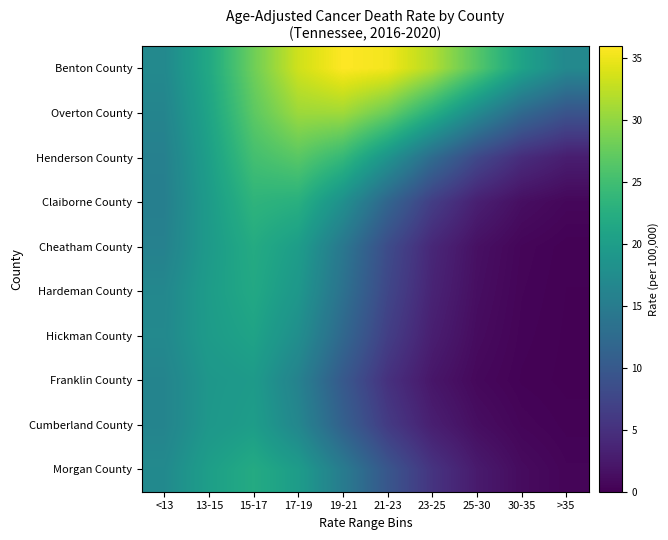

Reading left to right, extract all data points from this chart.

Benton County: <13=17.0	13-15=21.6	15-17=28.1	17-19=33.4	19-21=36.0	21-23=35.4	23-25=31.9	25-30=26.6	30-35=20.9	>35=16.9
Overton County: <13=16.3	13-15=21.0	15-17=26.9	17-19=30.7	19-21=30.9	21-23=27.8	23-25=22.7	25-30=17.1	30-35=12.3	>35=9.3
Henderson County: <13=15.7	13-15=20.3	15-17=25.2	17-19=26.7	19-21=24.0	21-23=18.6	23-25=12.7	25-30=7.8	30-35=4.6	>35=3.0
Claiborne County: <13=15.5	13-15=19.7	15-17=23.4	17-19=22.7	19-21=18.0	21-23=11.8	23-25=6.5	25-30=3.2	30-35=1.4	>35=0.7
Cheatham County: <13=15.8	13-15=19.6	15-17=22.1	17-19=20.0	19-21=14.4	21-23=8.3	23-25=4.0	25-30=1.6	30-35=0.5	>35=0.2
Hardeman County: <13=16.7	13-15=19.9	15-17=21.7	17-19=19.1	19-21=13.5	21-23=7.7	23-25=3.6	25-30=1.4	30-35=0.4	>35=0.1
Hickman County: <13=16.9	13-15=19.7	15-17=20.8	17-19=17.8	19-21=12.1	21-23=6.7	23-25=3.0	25-30=1.1	30-35=0.3	>35=0.1
Franklin County: <13=16.3	13-15=19.0	15-17=19.6	17-19=15.9	19-21=10.0	21-23=5.1	23-25=2.2	25-30=0.8	30-35=0.3	>35=0.1
Cumberland County: <13=16.2	13-15=19.1	15-17=20.0	17-19=16.6	19-21=11.1	21-23=6.2	23-25=3.1	25-30=1.4	30-35=0.5	>35=0.2
Morgan County: <13=17.1	13-15=20.2	15-17=22.0	17-19=19.9	19-21=15.0	21-23=9.7	23-25=5.4	25-30=2.6	30-35=1.1	>35=0.5